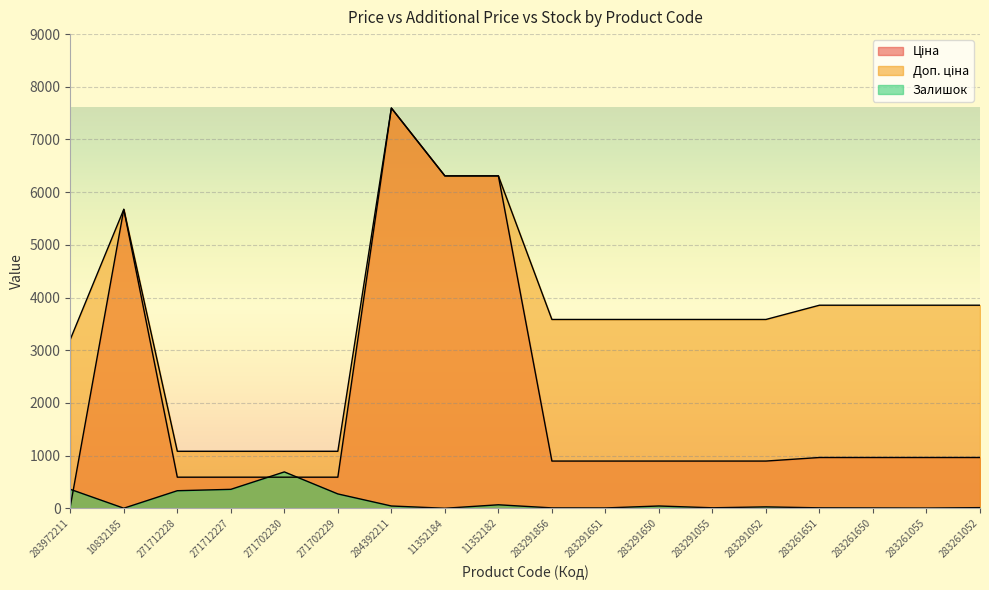

Where does the Доп. ціна series first go above 3583?

10832185